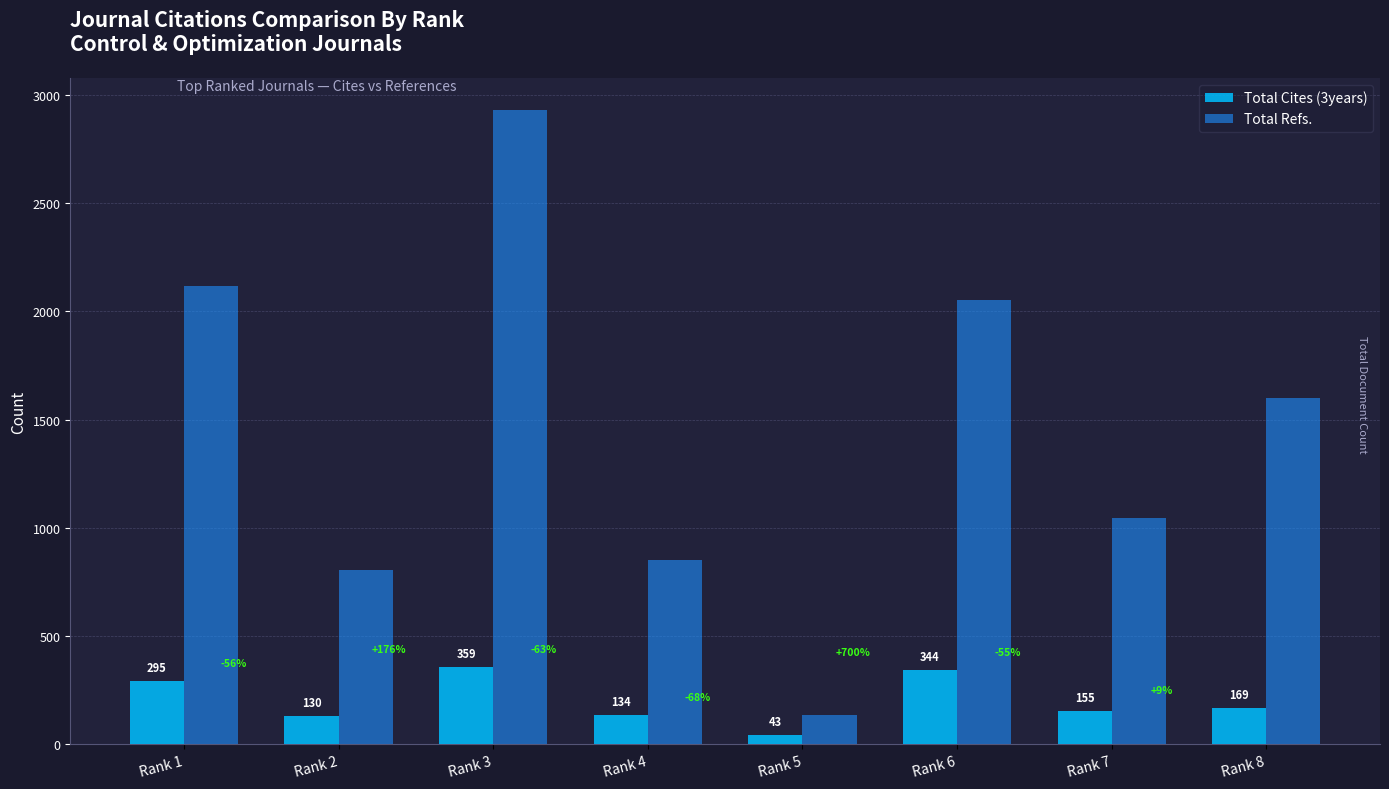

Read the Total Refs. value at Rank 5.

137